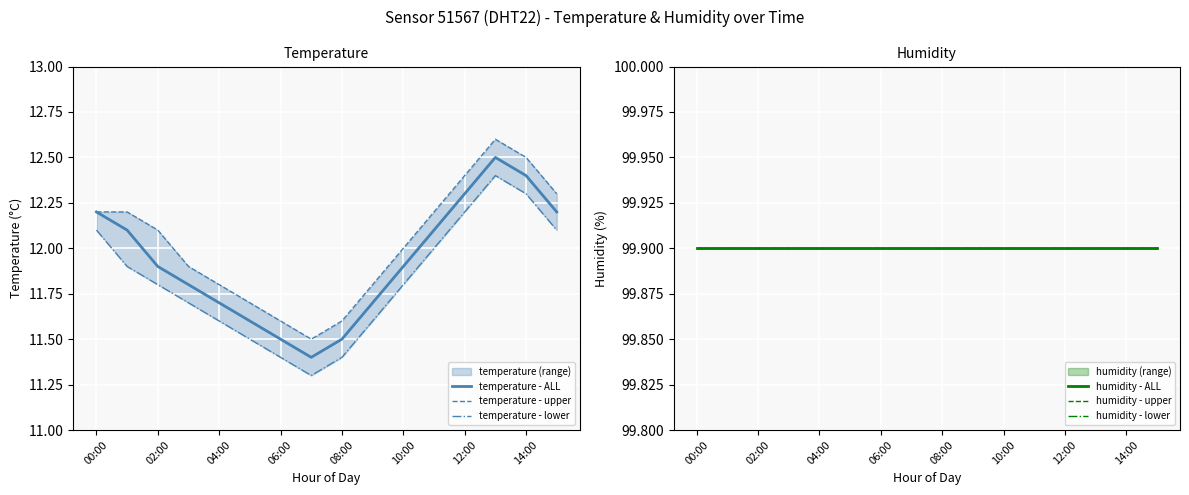

The humidity - lower series shows 148.3 at 9. True or false?

False